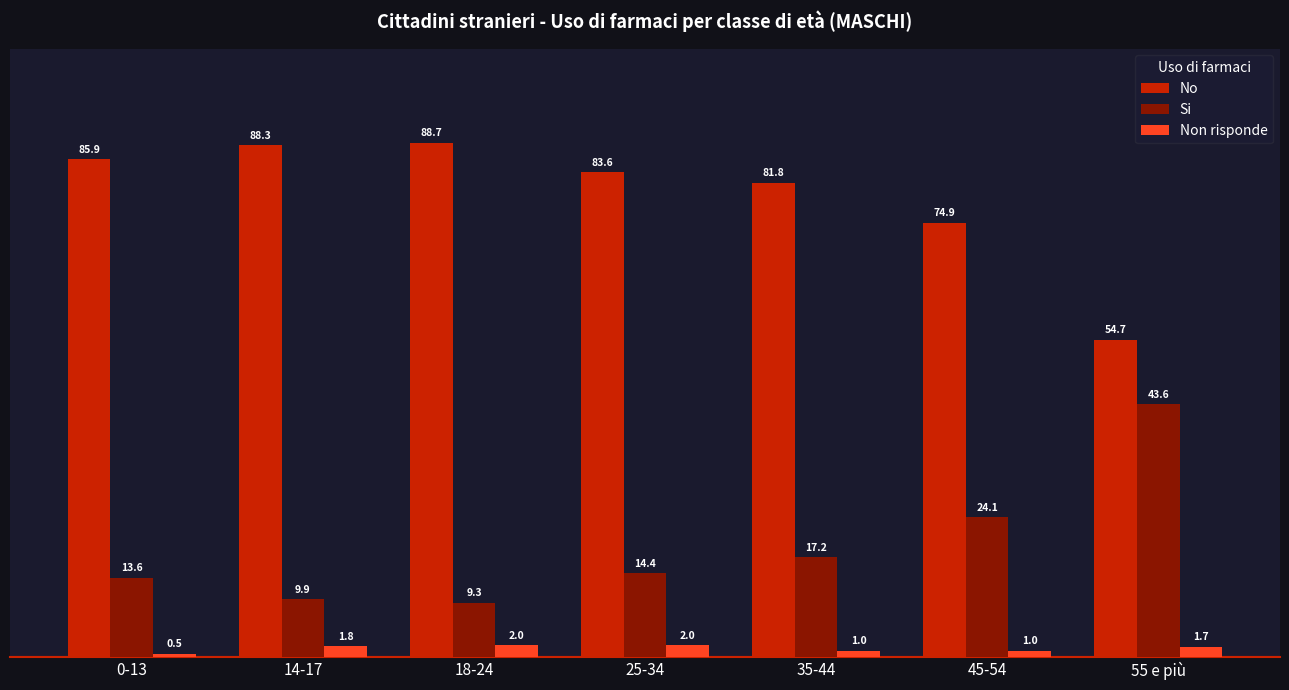

Which category has the lowest value across all series?

0-13